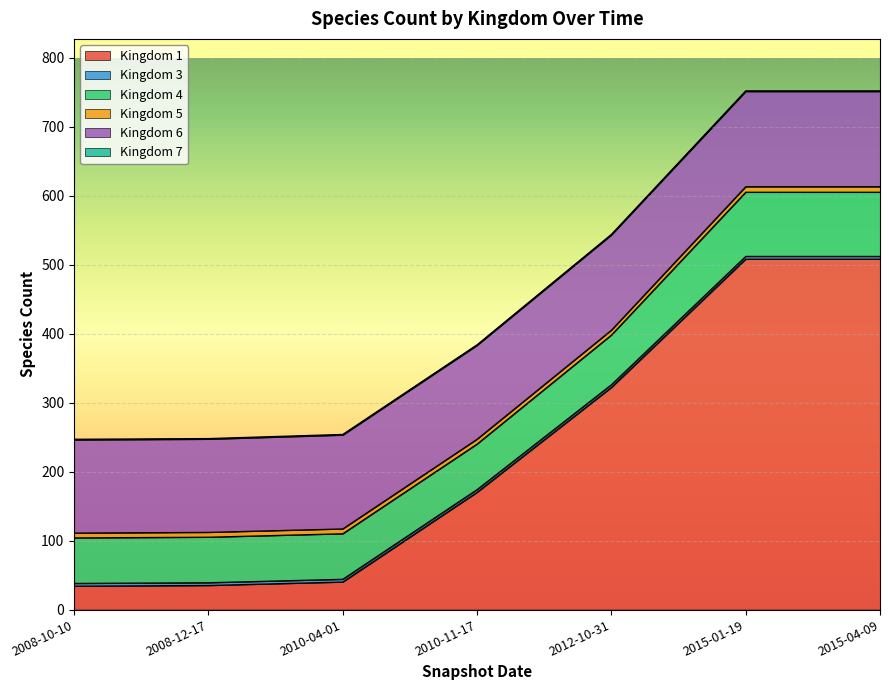

The value of Kingdom 5 at 2015-01-19 is 5. True or false?

False